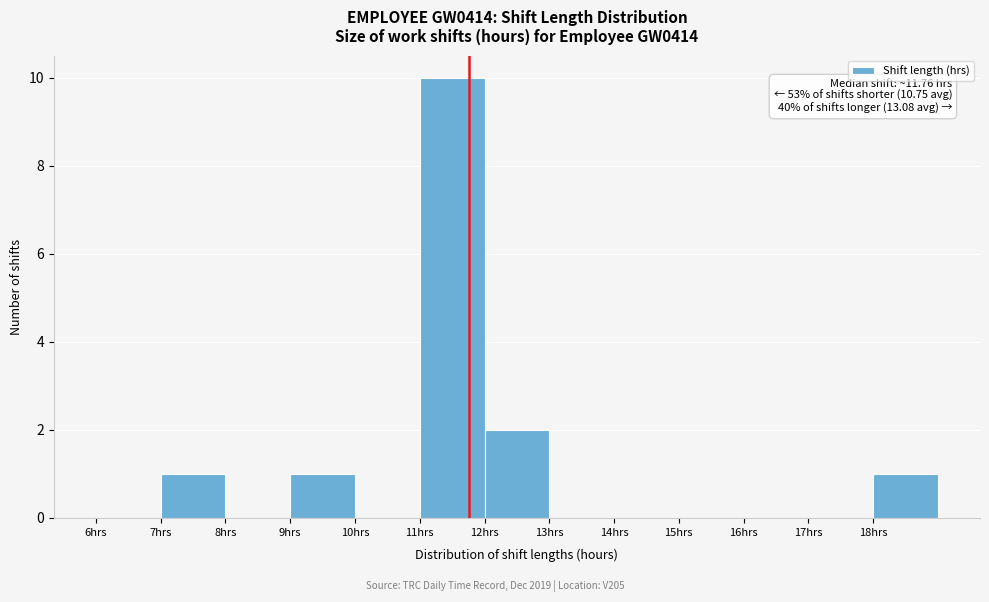

Which range on the x-axis has the tallest bar?

11 to 12